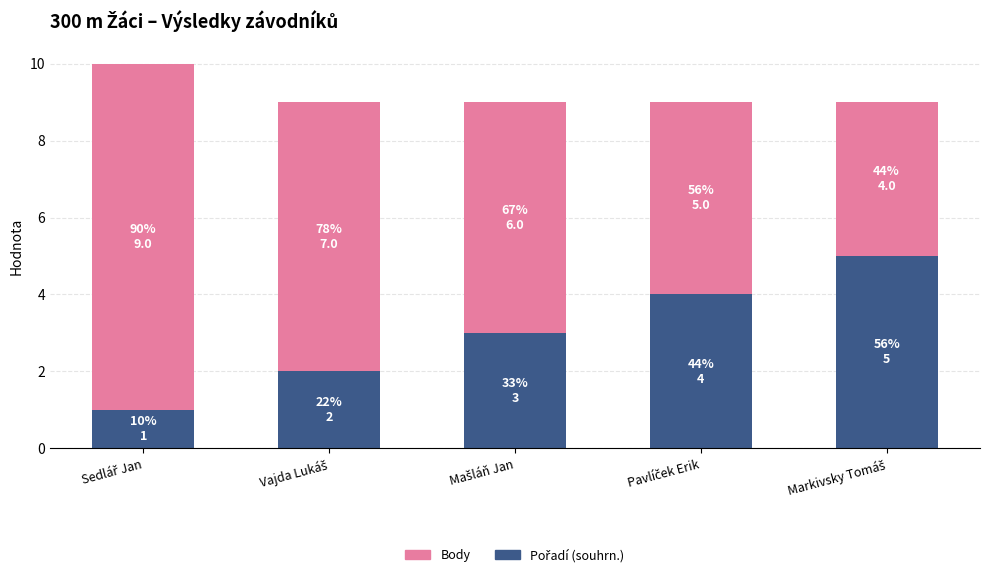

Count the number of categories in the chart.

5